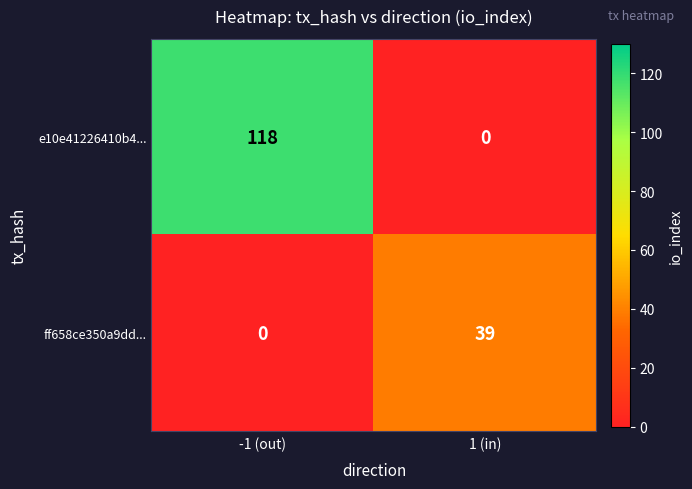

The ff658ce350a9dd... series shows 39 at 1 (in). True or false?

True